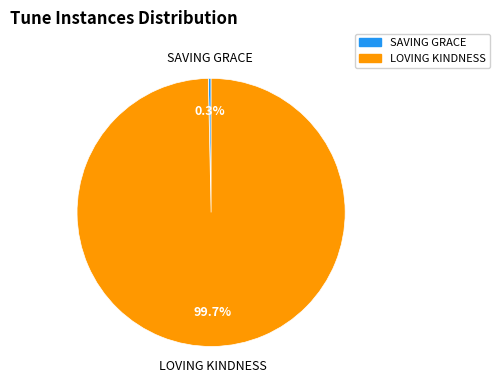

To the nearest percent, what portion does LOVING KINDNESS represent?

100%